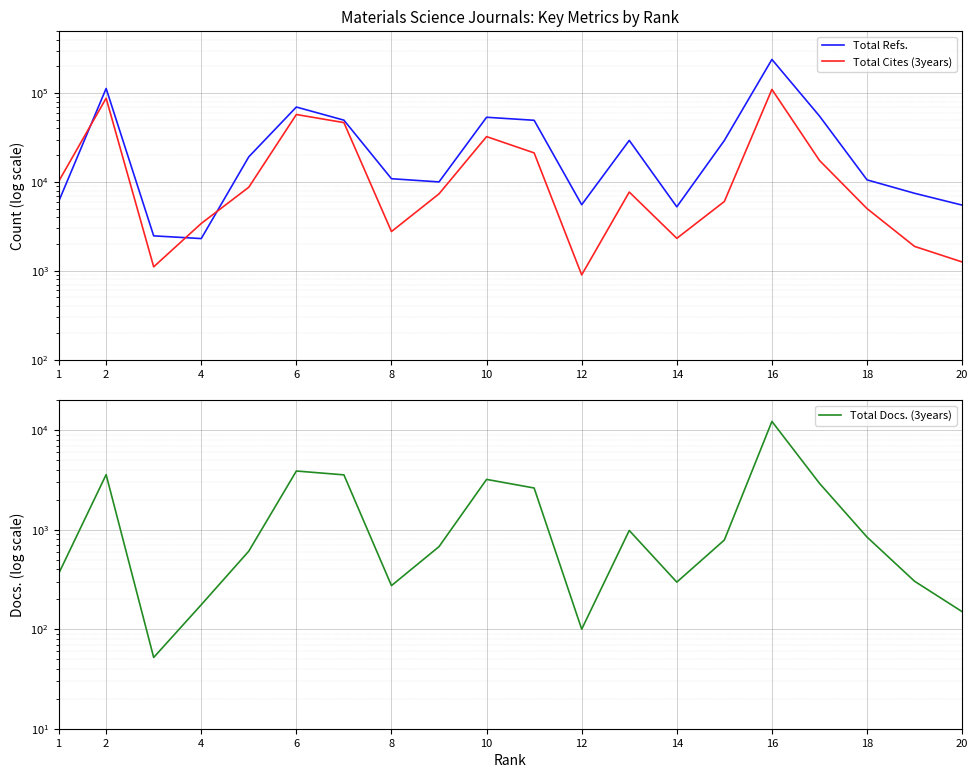

The Total Refs. series shows 7251 at 18. True or false?

False